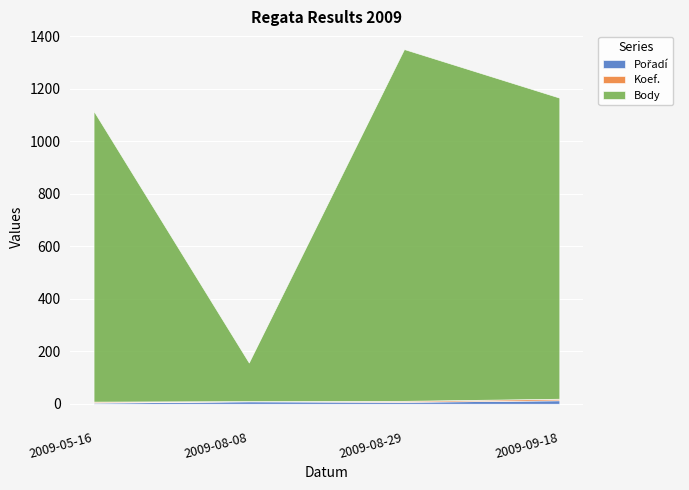

Which label corresponds to the smallest value in the chart?

2009-08-08